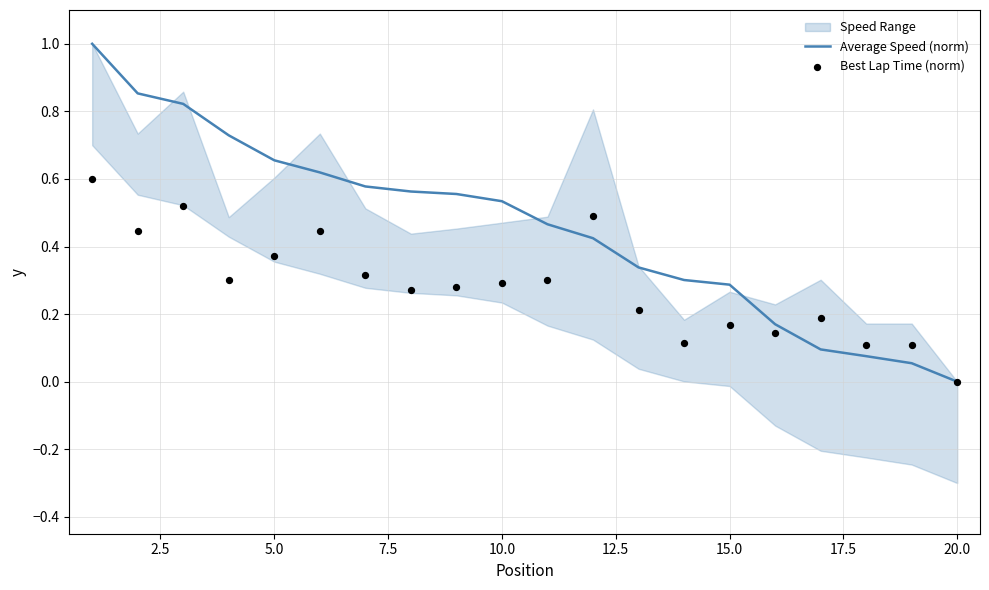

The Average Speed (norm) series shows 0.3 at 5.0. True or false?

False